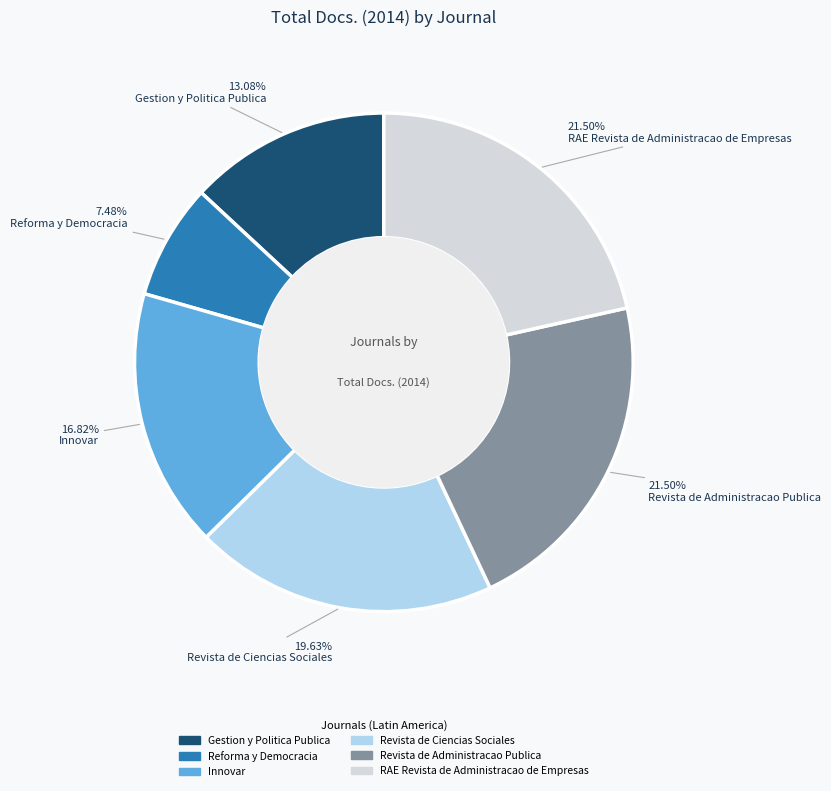

Which slice is the smallest?

Reforma y Democracia